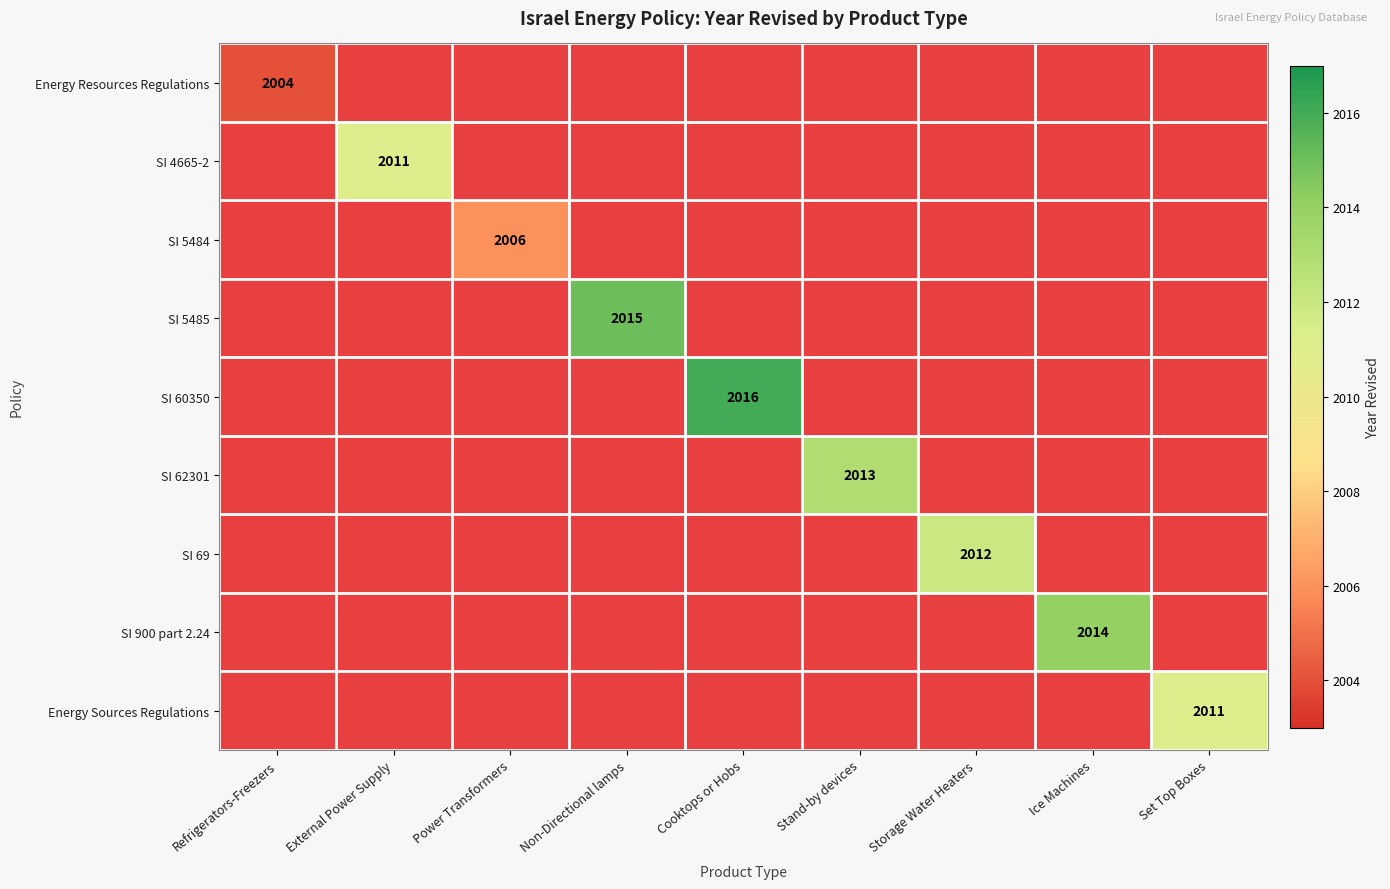

At how many categories does at least one series exceed 2006?

7